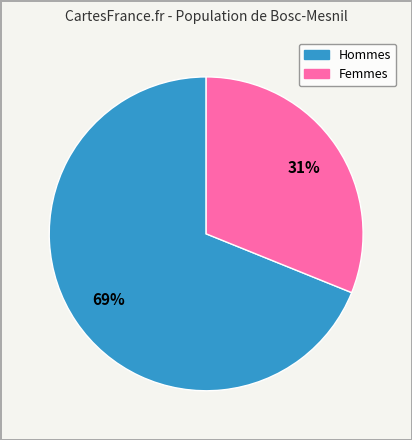

To the nearest percent, what is the difference between the largest and smallest slice percentages?

38%